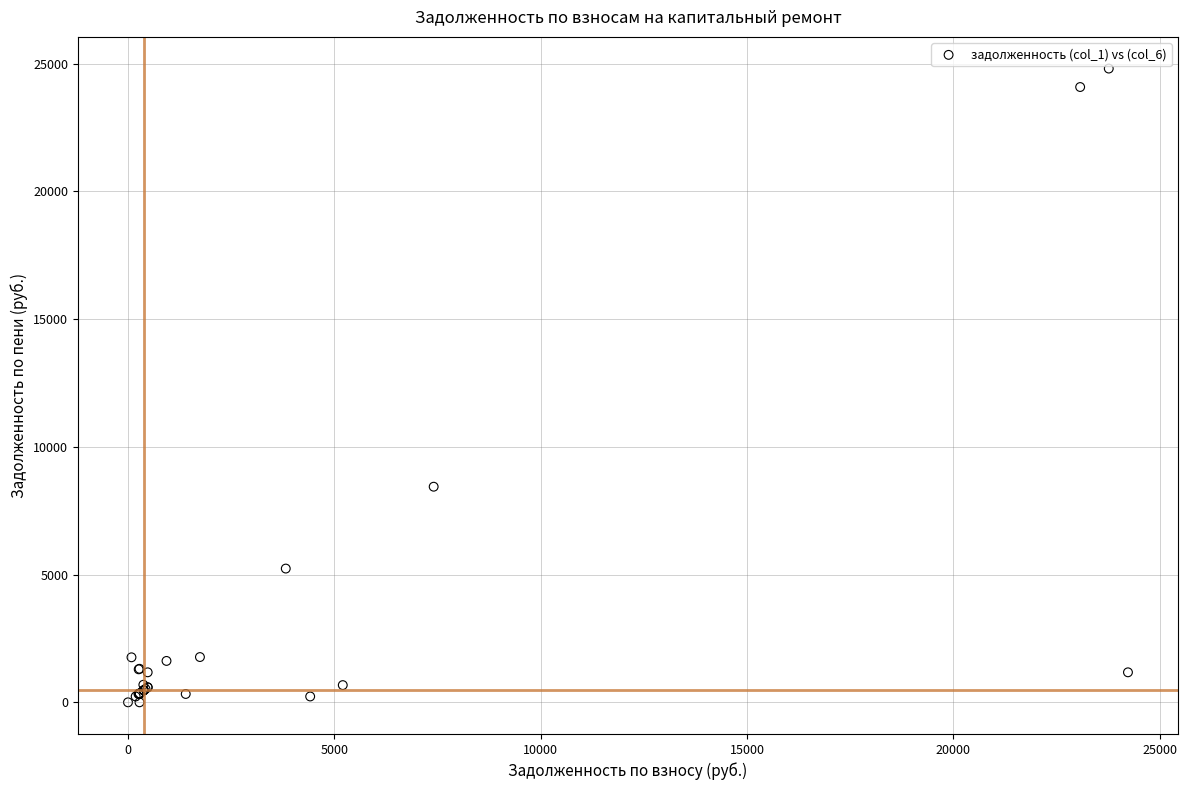

What Y value in the scatter plot is closest to 12402?

8439.3